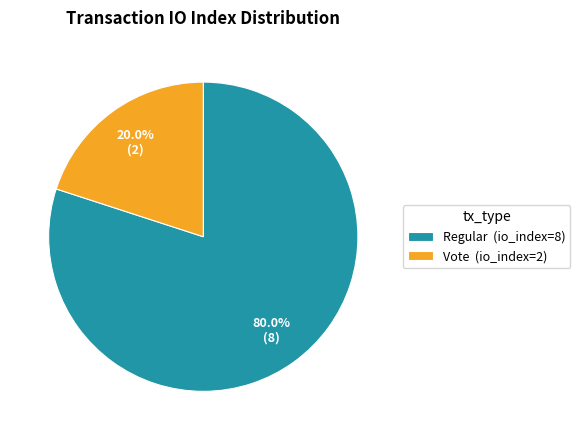

To the nearest percent, what is the difference between the largest and smallest slice percentages?

60%